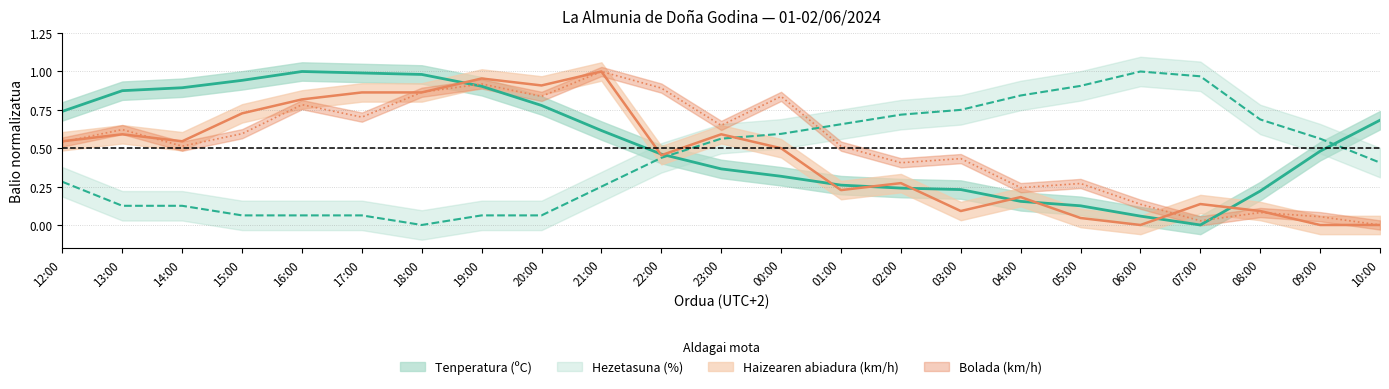

Reading left to right, transcribe all the data shown in this chart.

Tenperatura (ºC): 12:00=0.7	13:00=0.9	14:00=0.9	15:00=0.9	16:00=1.0	17:00=1.0	18:00=1.0	19:00=0.9	20:00=0.8	21:00=0.6	22:00=0.5	23:00=0.4	00:00=0.3	01:00=0.3	02:00=0.2	03:00=0.2	04:00=0.2	05:00=0.1	06:00=0.1	07:00=0.0	08:00=0.2	09:00=0.5	10:00=0.7
Haizearen abiadura (km/h): 12:00=0.5	13:00=0.6	14:00=0.5	15:00=0.7	16:00=0.8	17:00=0.9	18:00=0.9	19:00=1.0	20:00=0.9	21:00=1.0	22:00=0.5	23:00=0.6	00:00=0.5	01:00=0.2	02:00=0.3	03:00=0.1	04:00=0.2	05:00=0.0	06:00=0.0	07:00=0.1	08:00=0.1	09:00=0.0	10:00=0.0
Bolada (km/h): 12:00=0.5	13:00=0.6	14:00=0.5	15:00=0.6	16:00=0.8	17:00=0.7	18:00=0.9	19:00=0.9	20:00=0.8	21:00=1.0	22:00=0.9	23:00=0.6	00:00=0.8	01:00=0.5	02:00=0.4	03:00=0.4	04:00=0.2	05:00=0.3	06:00=0.1	07:00=0.0	08:00=0.1	09:00=0.1	10:00=0.0
Hezetasuna (%): 12:00=0.3	13:00=0.1	14:00=0.1	15:00=0.1	16:00=0.1	17:00=0.1	18:00=0.0	19:00=0.1	20:00=0.1	21:00=0.2	22:00=0.4	23:00=0.6	00:00=0.6	01:00=0.7	02:00=0.7	03:00=0.7	04:00=0.8	05:00=0.9	06:00=1.0	07:00=1.0	08:00=0.7	09:00=0.6	10:00=0.4